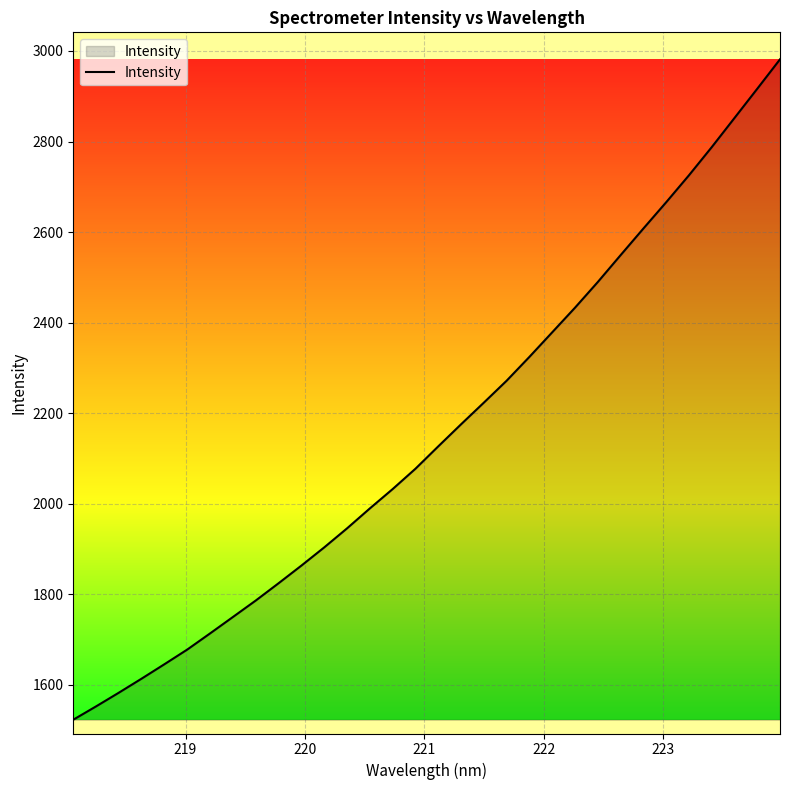

What is the maximum value shown in the chart?

2981.6